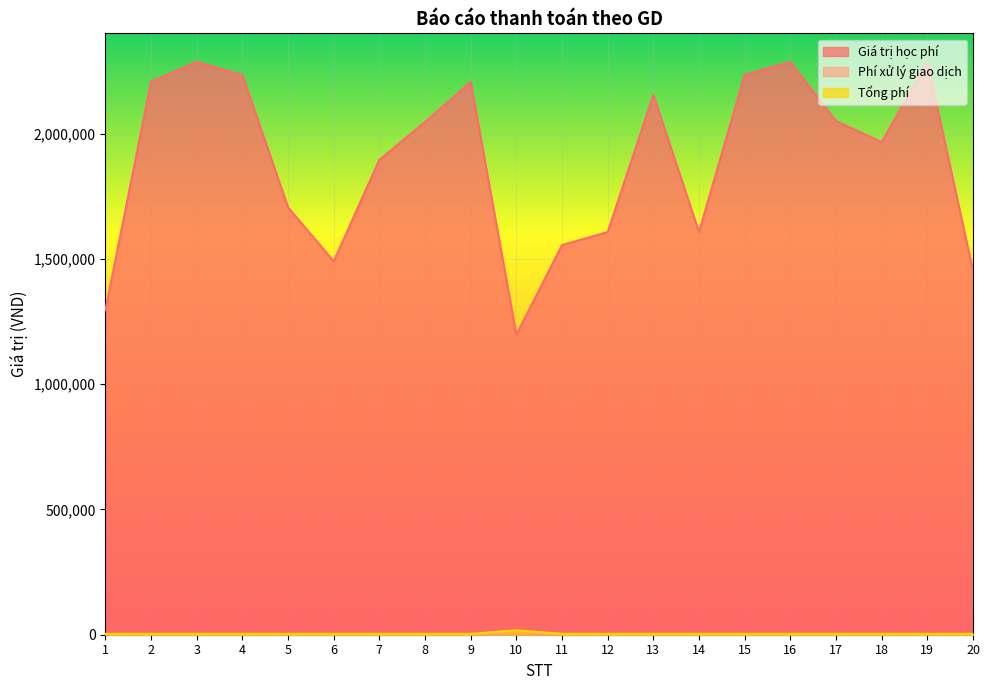

What is the average value of the Giá trị học phí series?

1887850